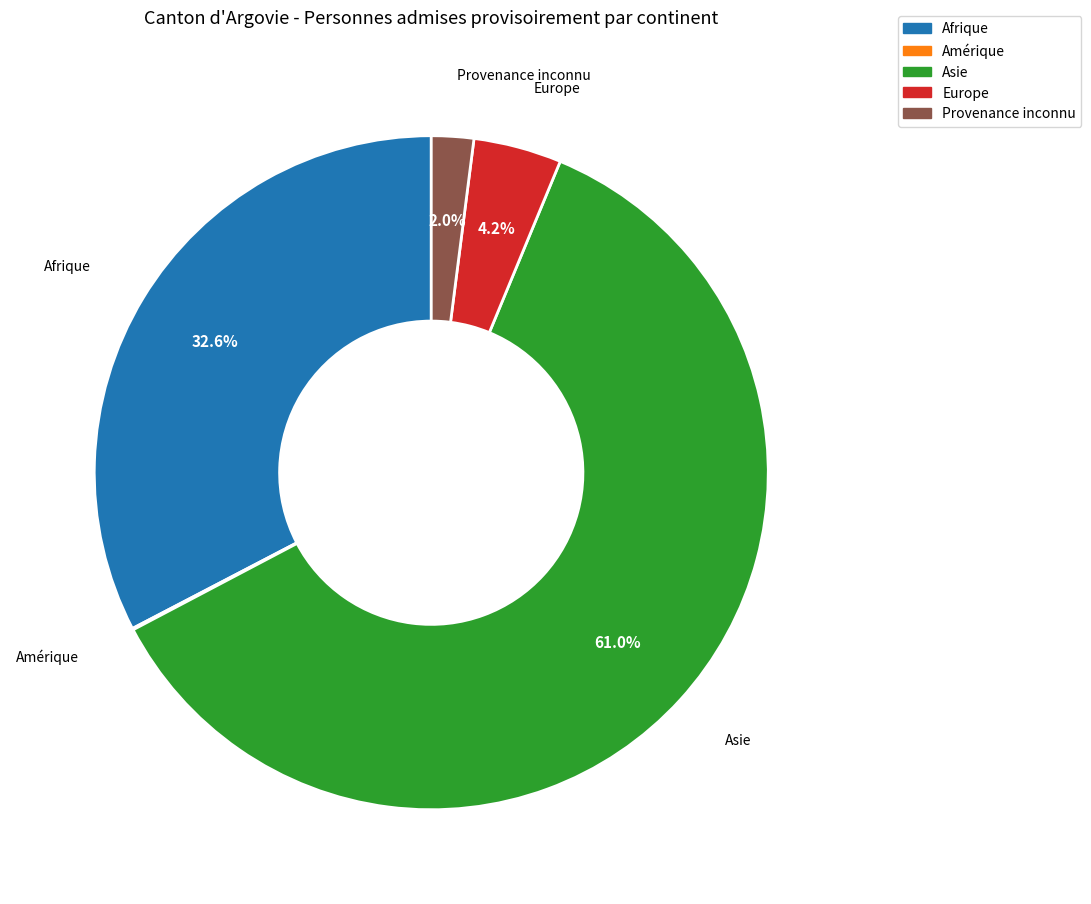

Is there a majority slice in this chart?

Yes